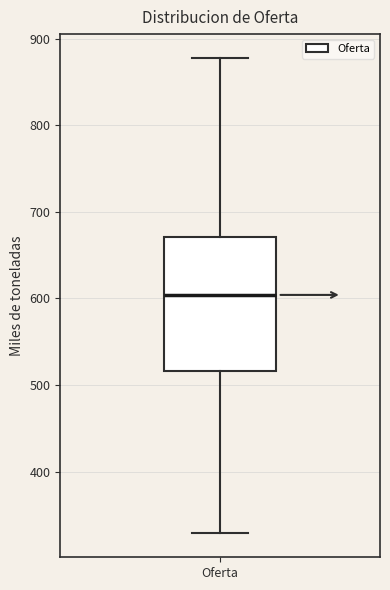

Read this box plot against the y-axis: the position of the median line, the range covered by the box, and the ends of both whiskers. The values are not printed on the chart, so give them approximately, as read against the axis.

median 600, box 520 to 670, whiskers 330 to 880